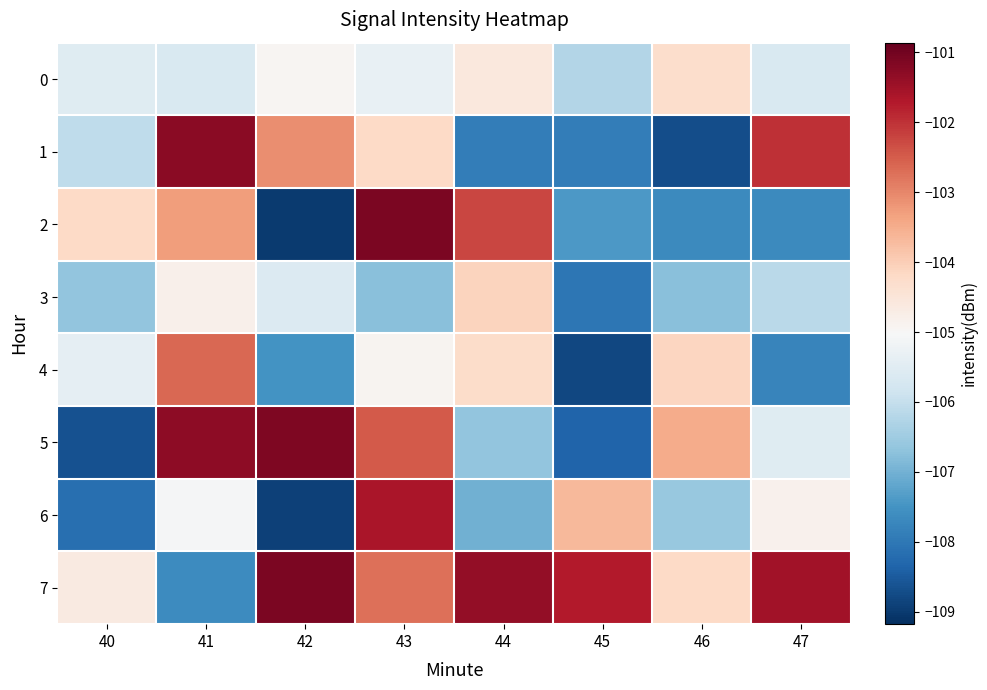

What is the spread (max minus min) of values at 45?

7.1